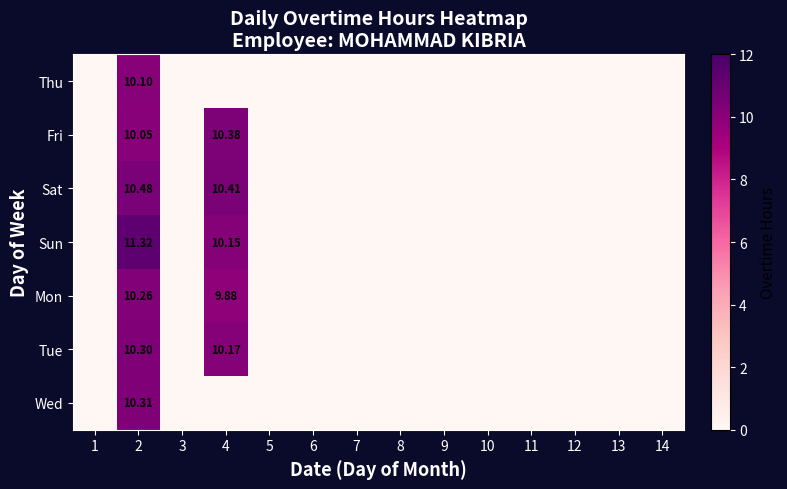

Which has a higher value, 10 or 8?

10